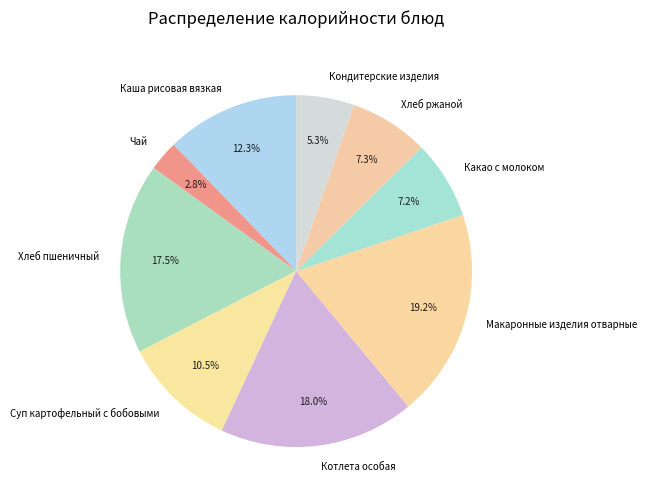

Which has a higher value, Каша рисовая вязкая or Чай?

Каша рисовая вязкая